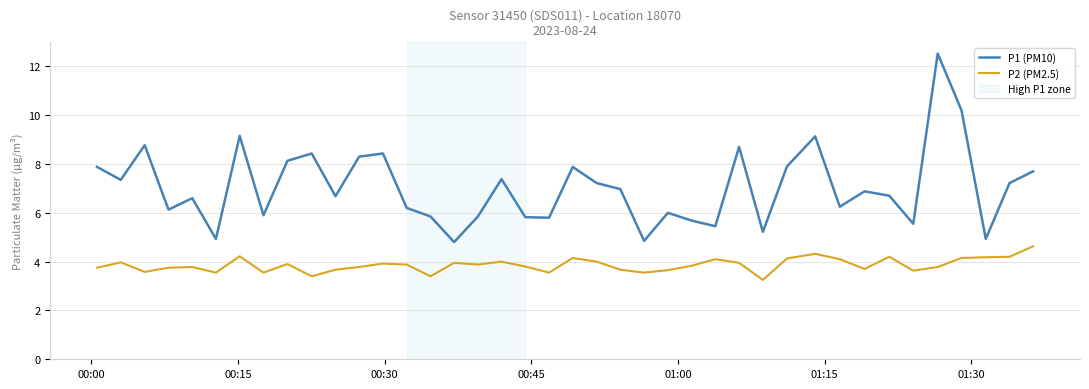

True or false: P1 (PM10) and P2 (PM2.5) cross at least once.

False